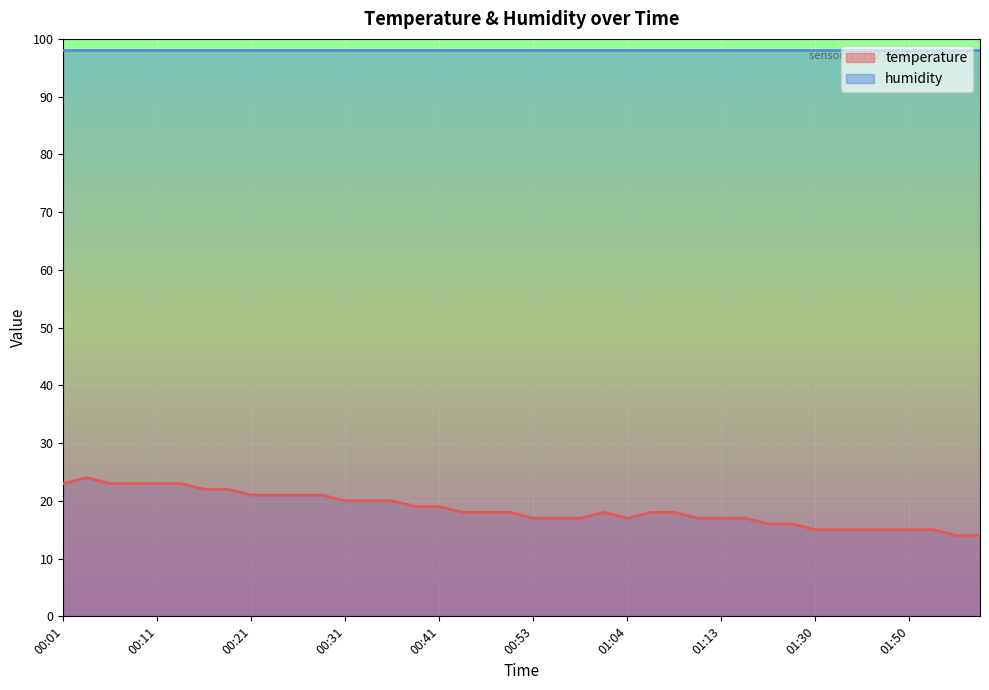

How many data points are less than 18?

17